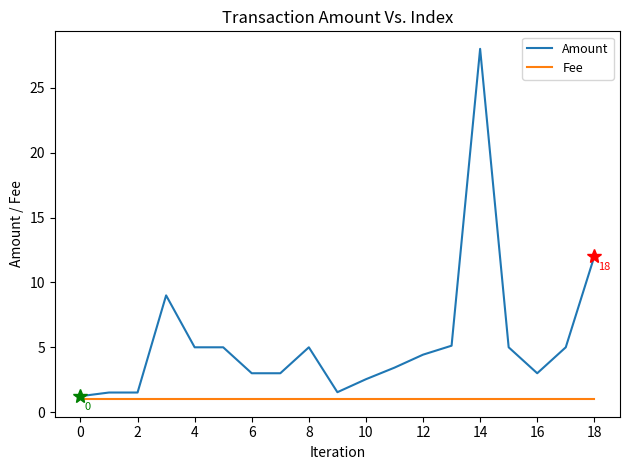

What is the highest value of the Amount series?

28.0